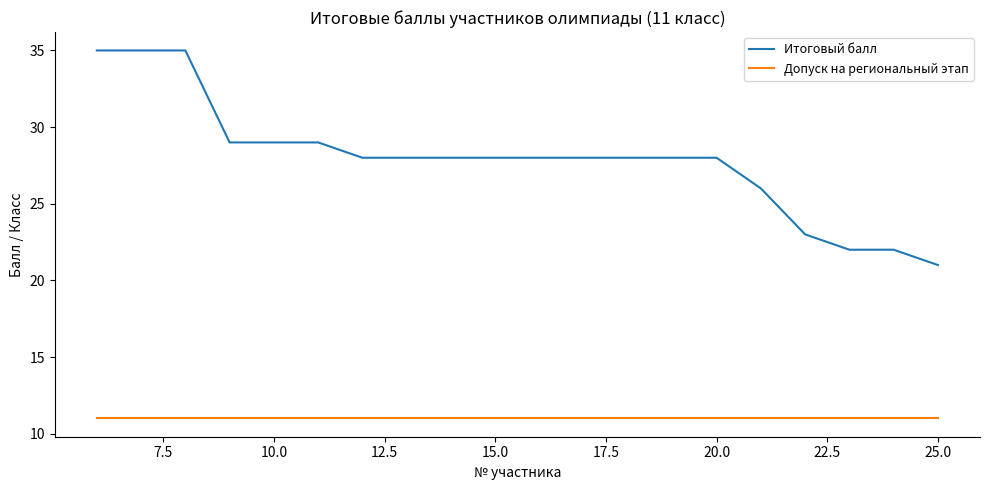

True or false: Итоговый балл and Допуск на региональный этап intersect in this chart.

False